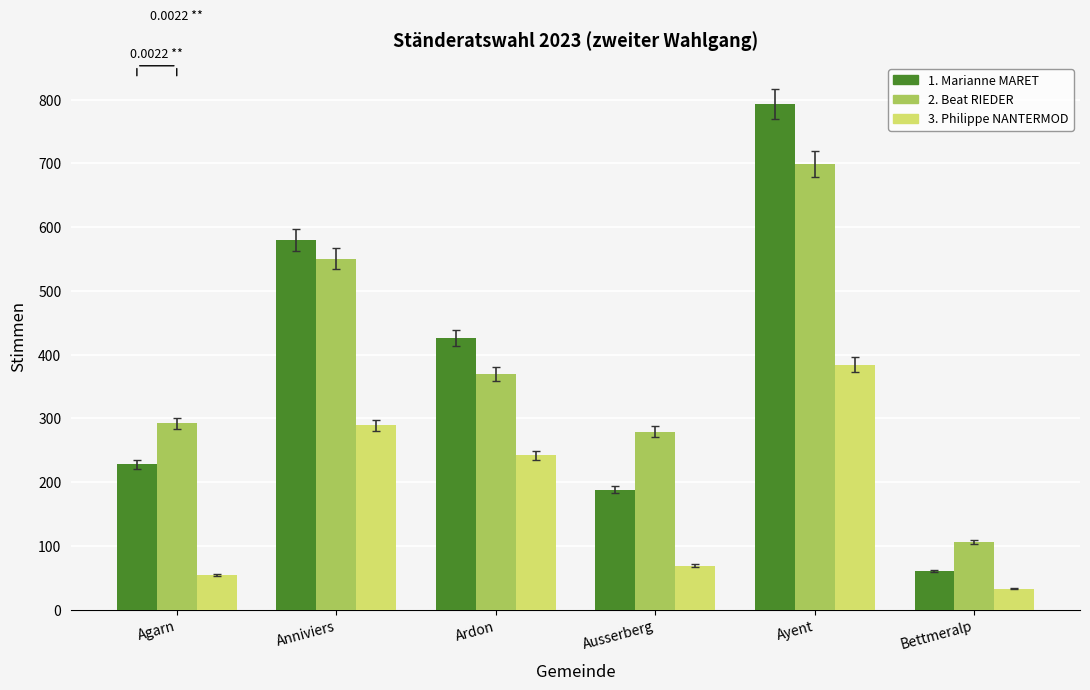

How many series are shown in this chart?

3